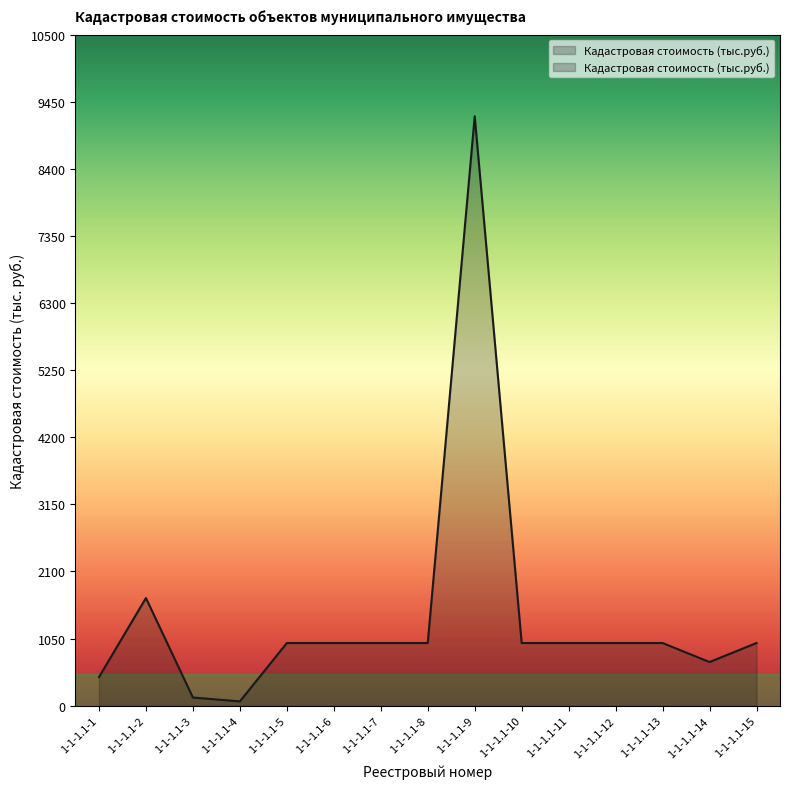

What is the sum of all values?

21051.0